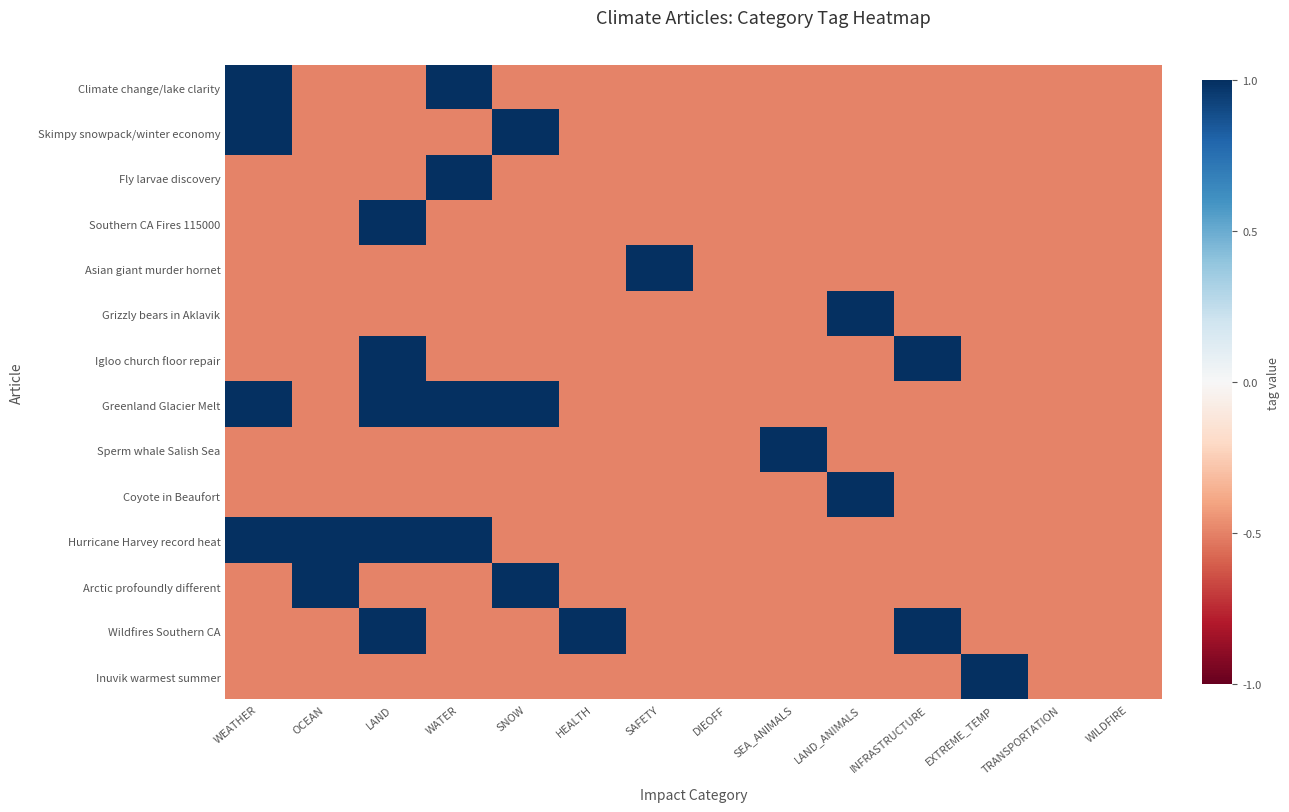

What is the total value across all series at TRANSPORTATION?

-7.0